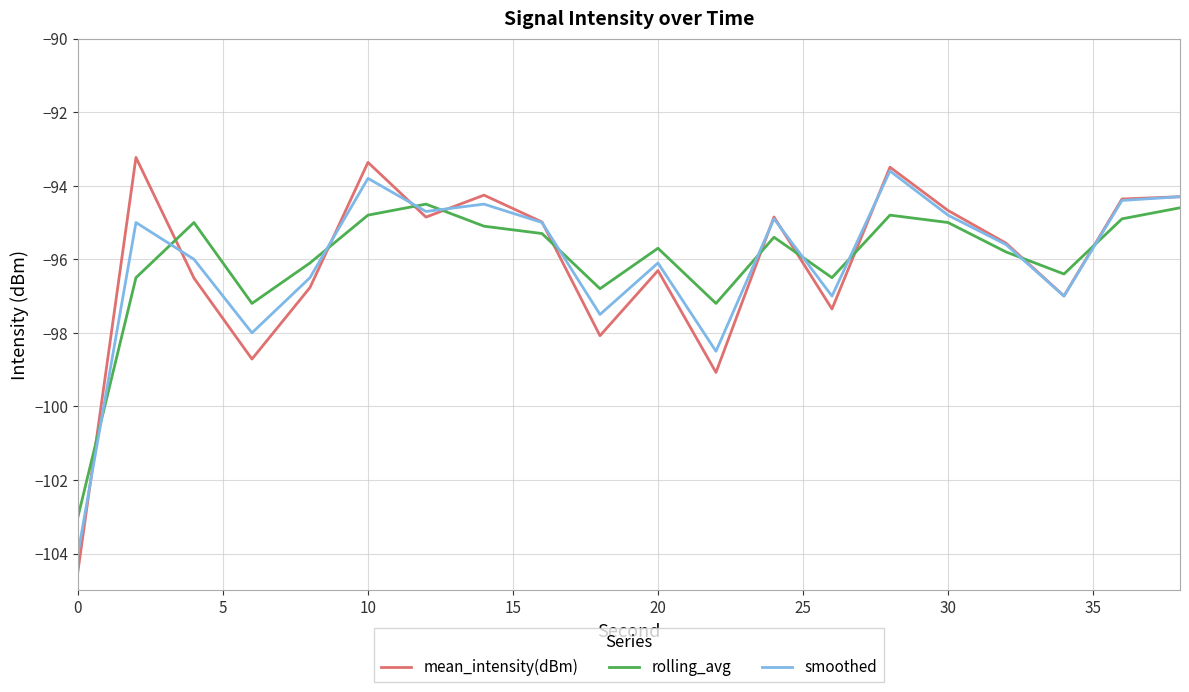

How many times do mean_intensity(dBm) and rolling_avg cross each other?

11